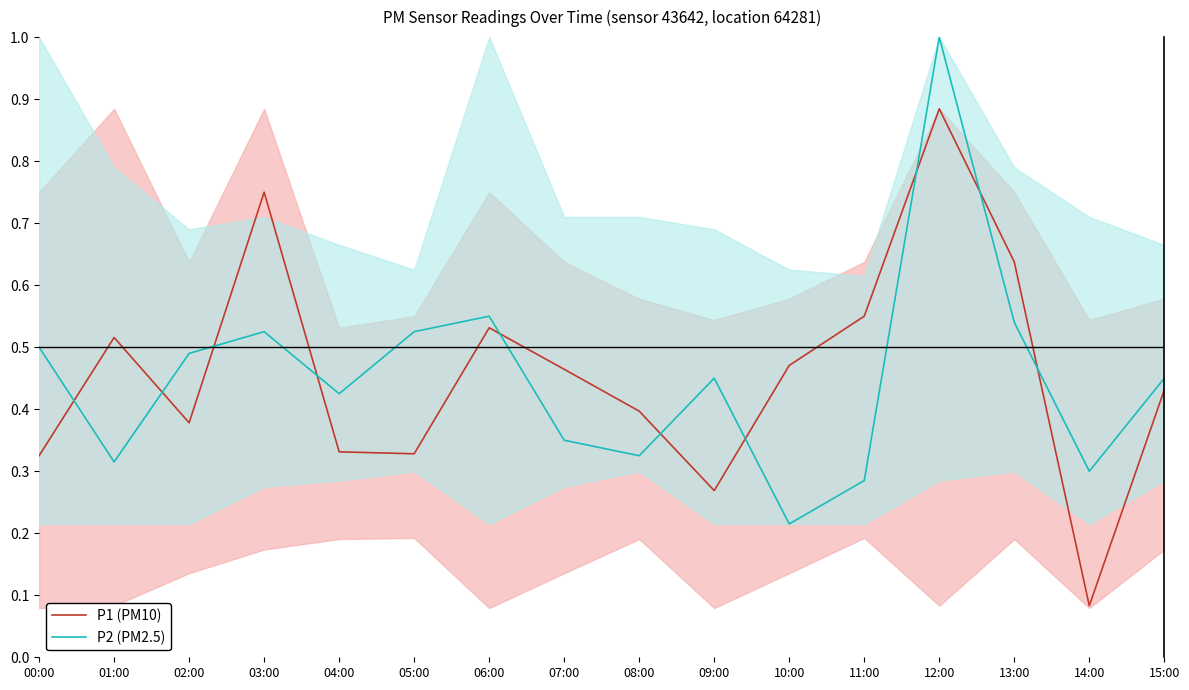

What is the sum of the P2 (PM2.5) values at 12:00 and 15:00?

1.4